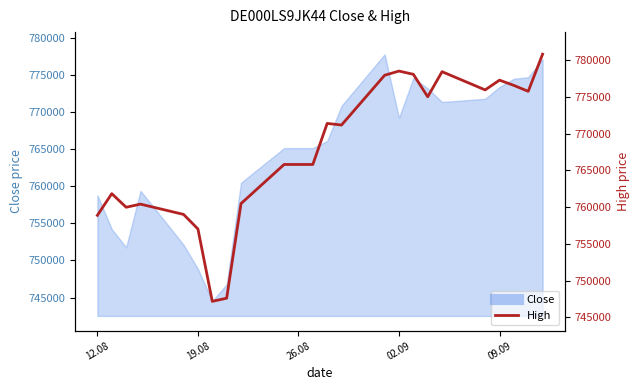

What is the difference between the maximum and minimum values?

33603